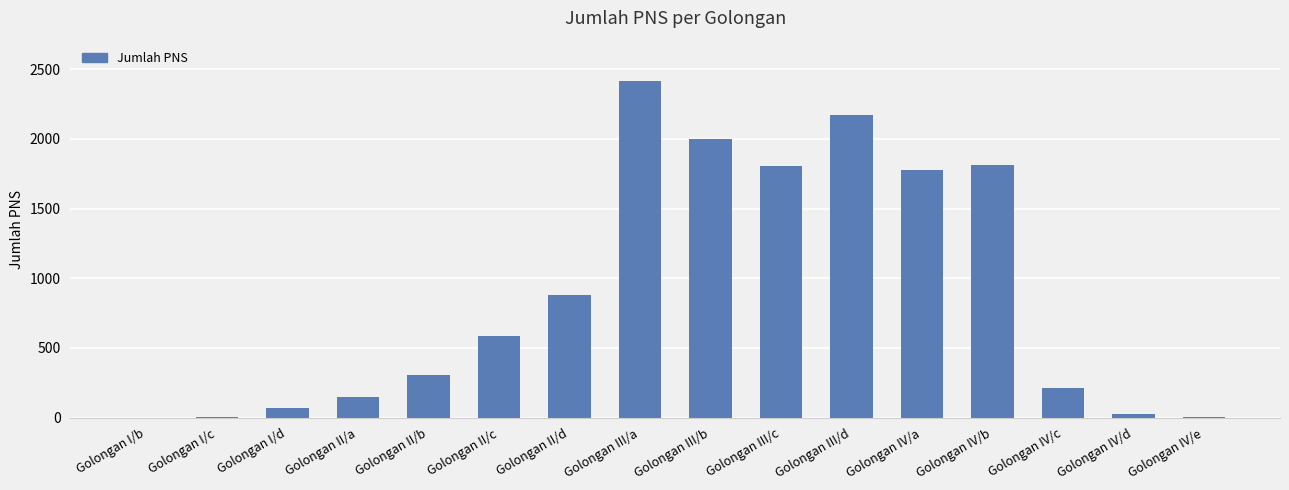

What is the maximum value shown in the chart?

2414